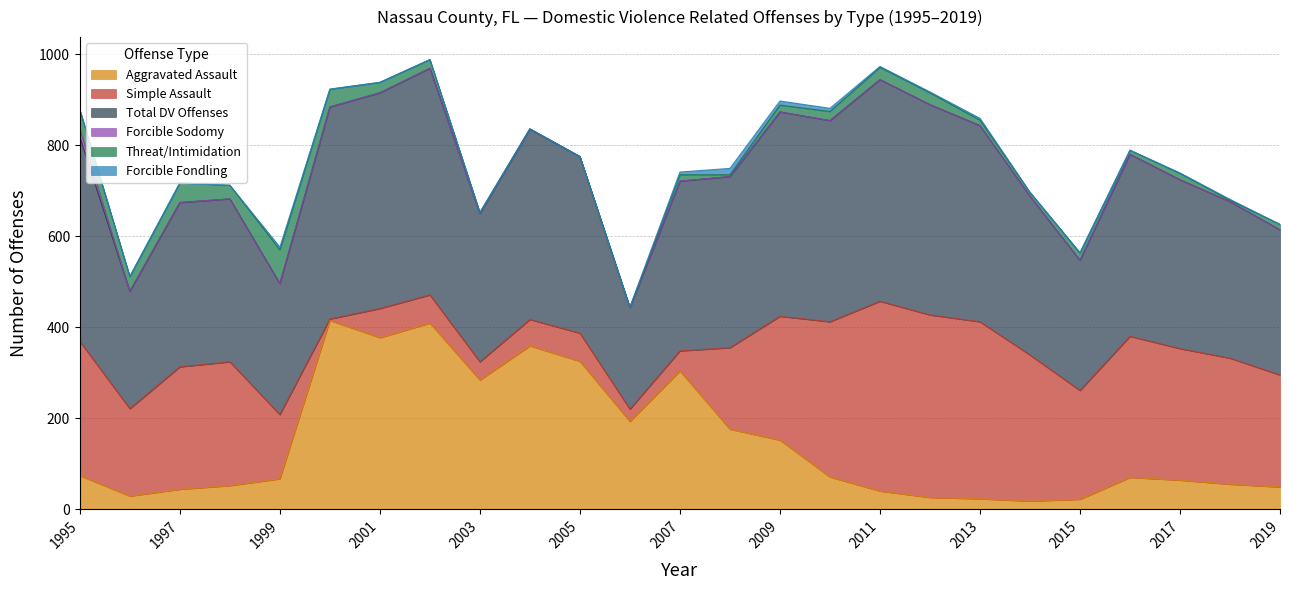

Is it true that Forcible Fondling equals 0 at 2016?

True